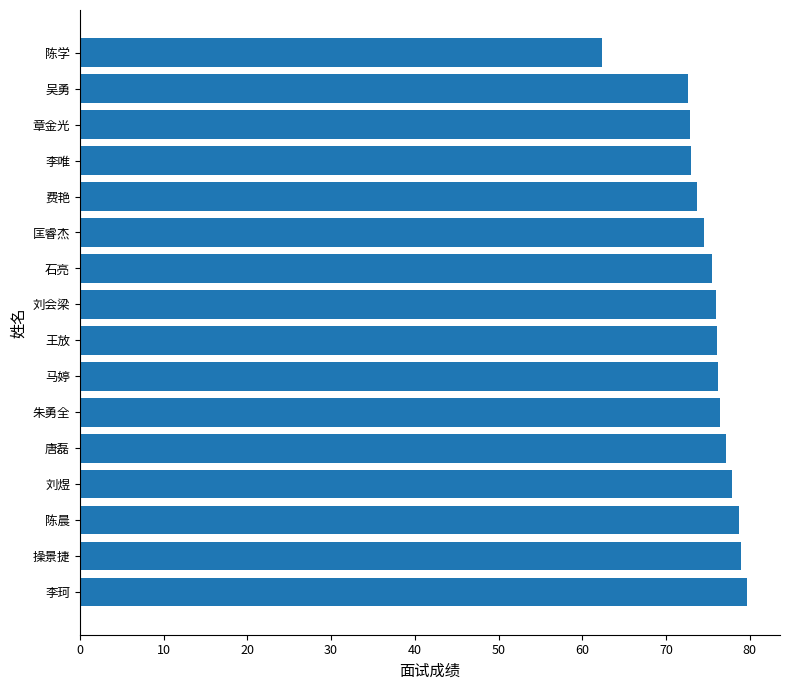

What is the difference between the maximum and second lowest values?

7.1